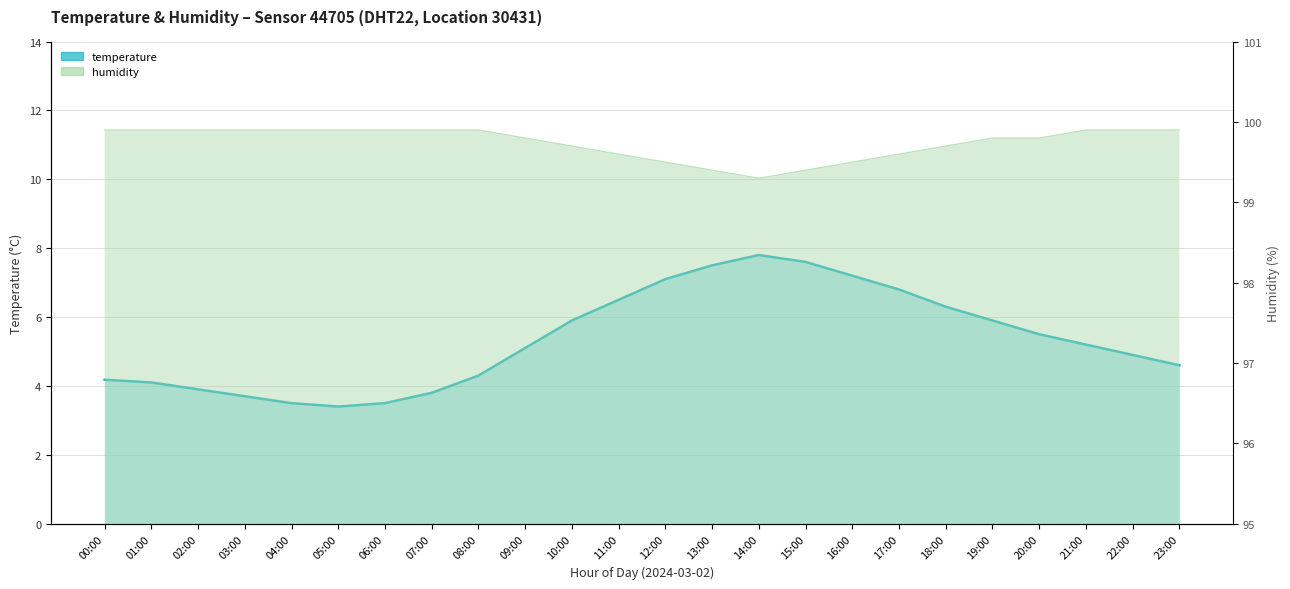

What is the label of the 14th point from the left?

13:00